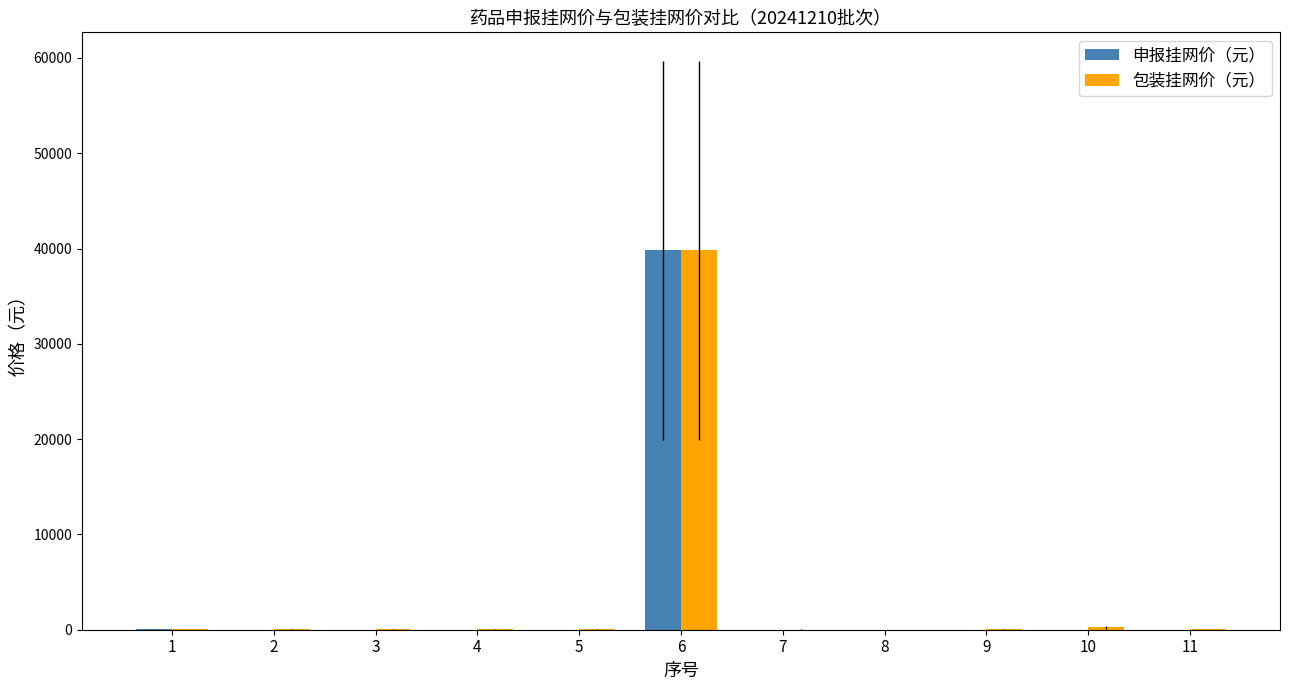

How many series are shown in this chart?

2